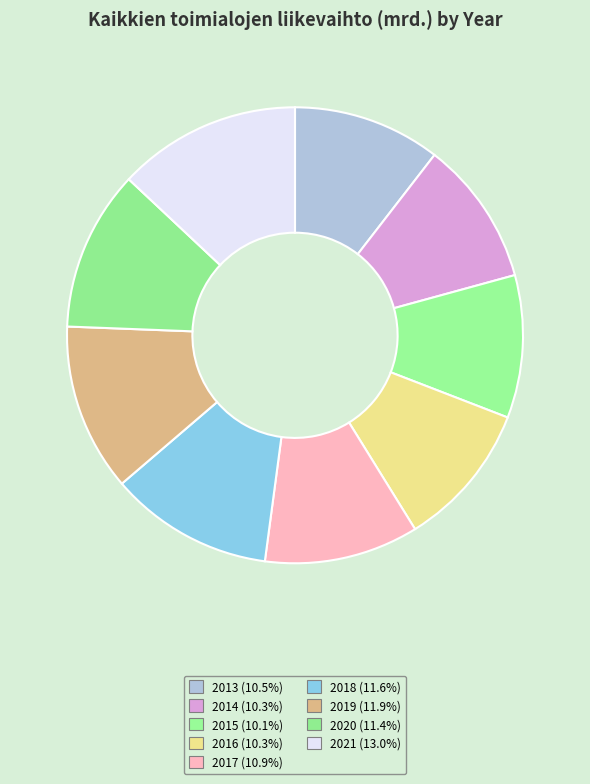

Rank the categories by value from highest to lowest.

2021, 2019, 2018, 2020, 2017, 2013, 2016, 2014, 2015